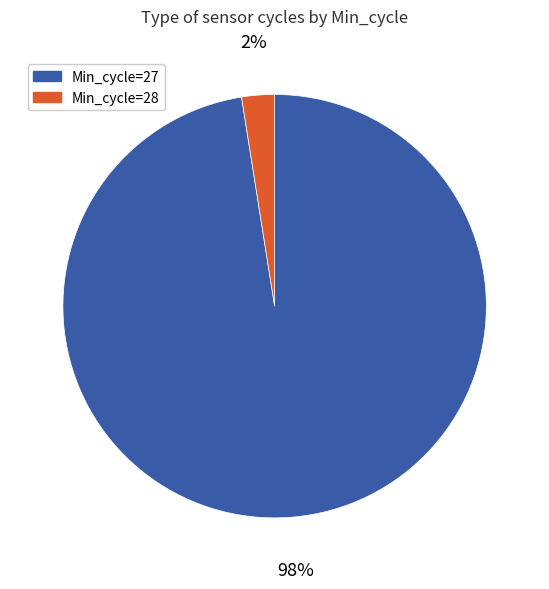

How many segments does this pie chart have?

2